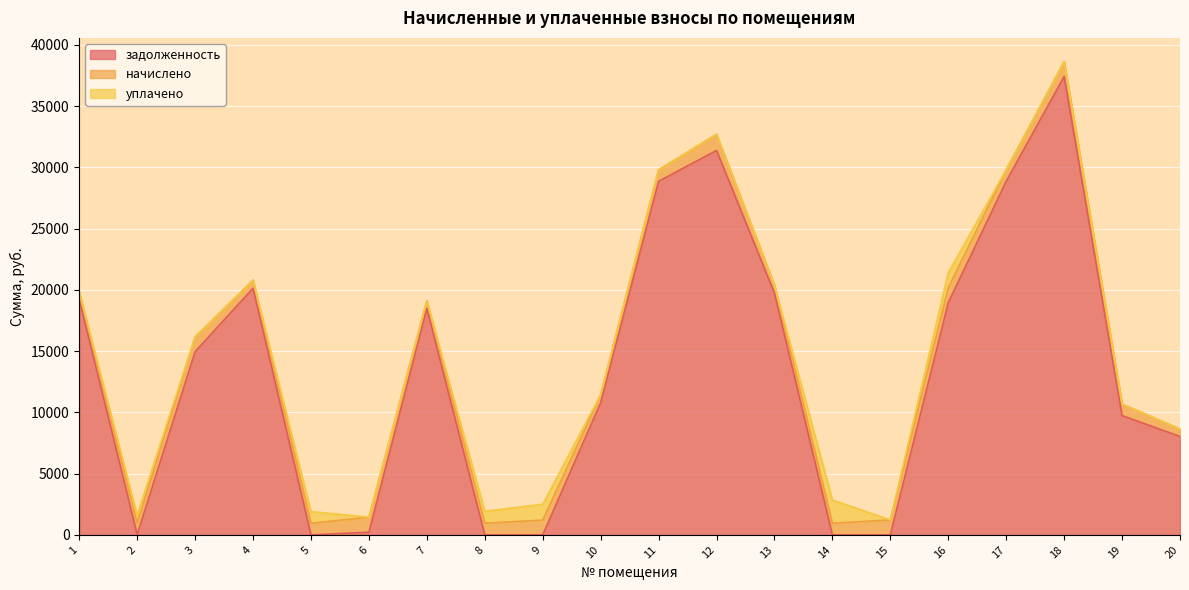

How many times do начислено and уплачено cross each other?

4